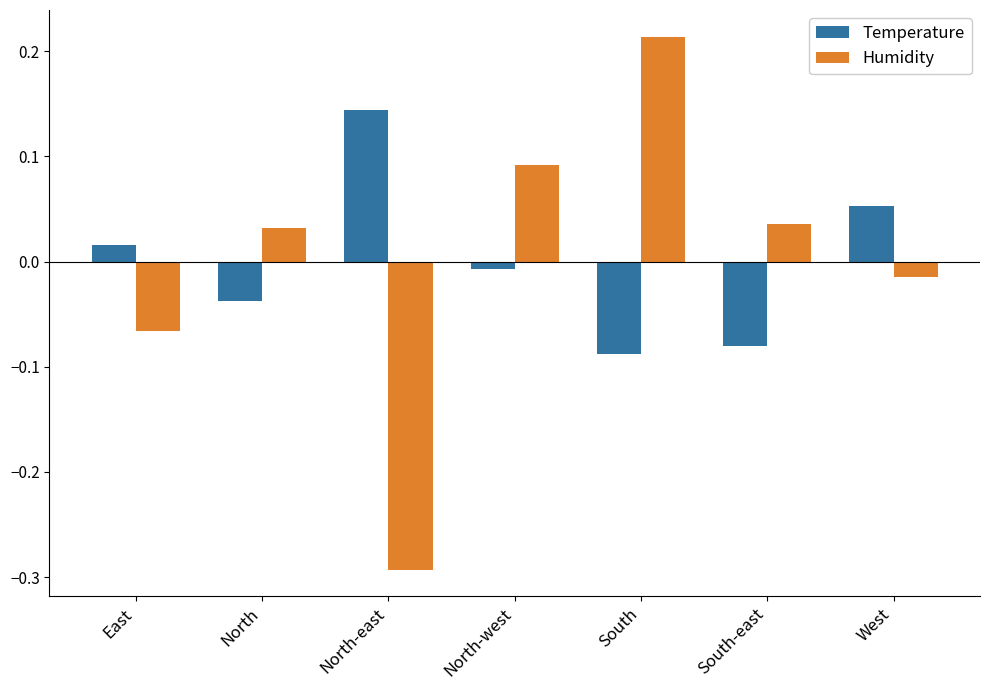

How many bars are there in each group?

2